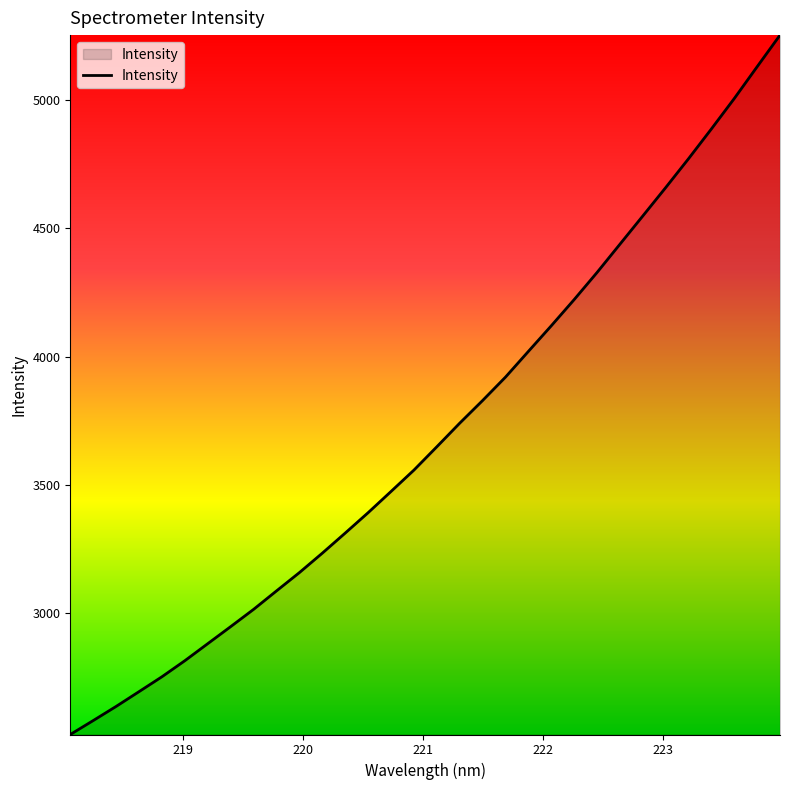

What is the smallest value displayed?

2527.8